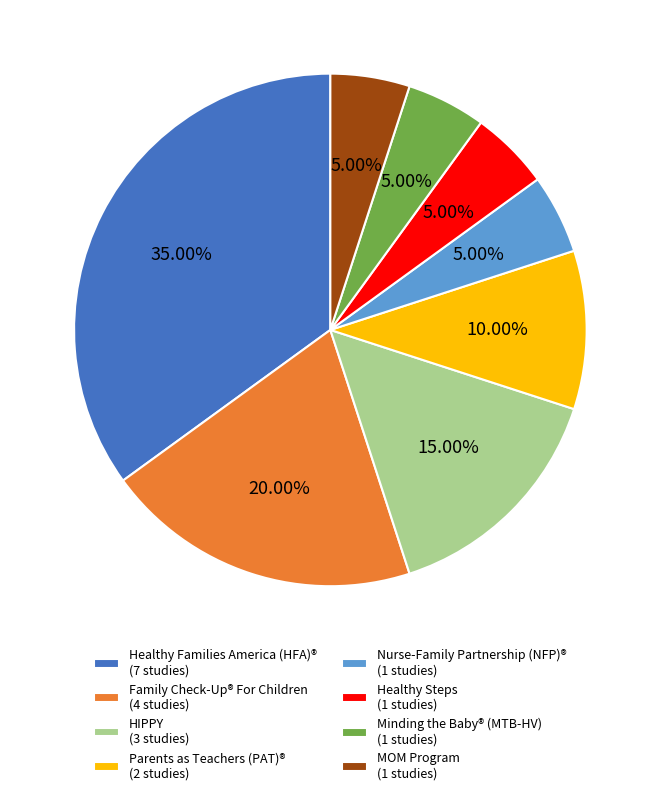

What is the ratio of the value at MOM Program (1 studies) to the value at Healthy Steps (1 studies)?

1.0